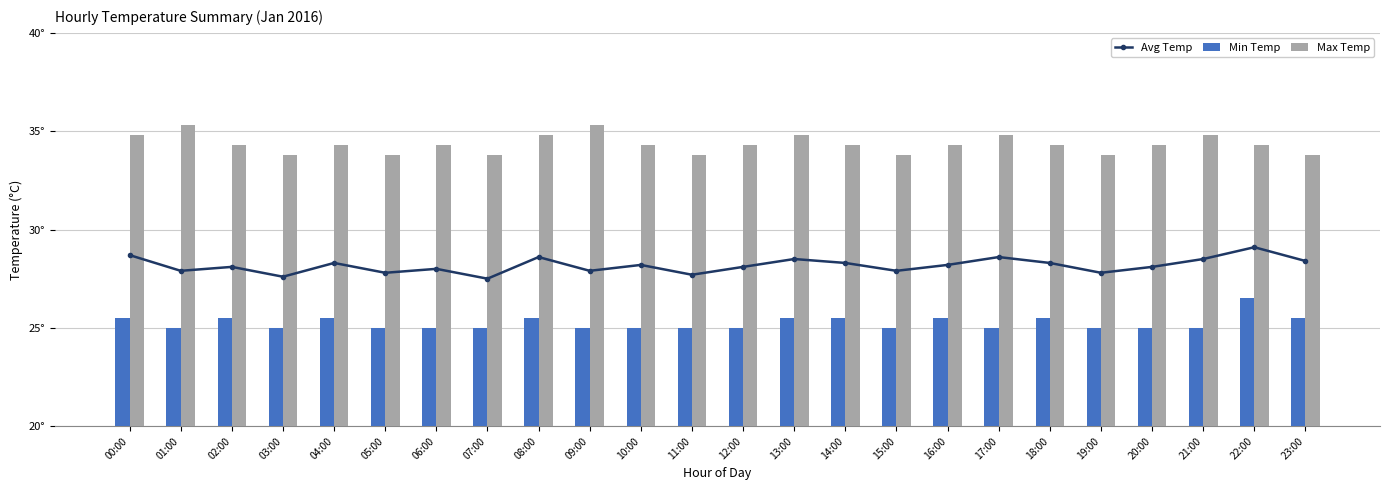

Which series has the largest range (max minus min)?

Avg Temp